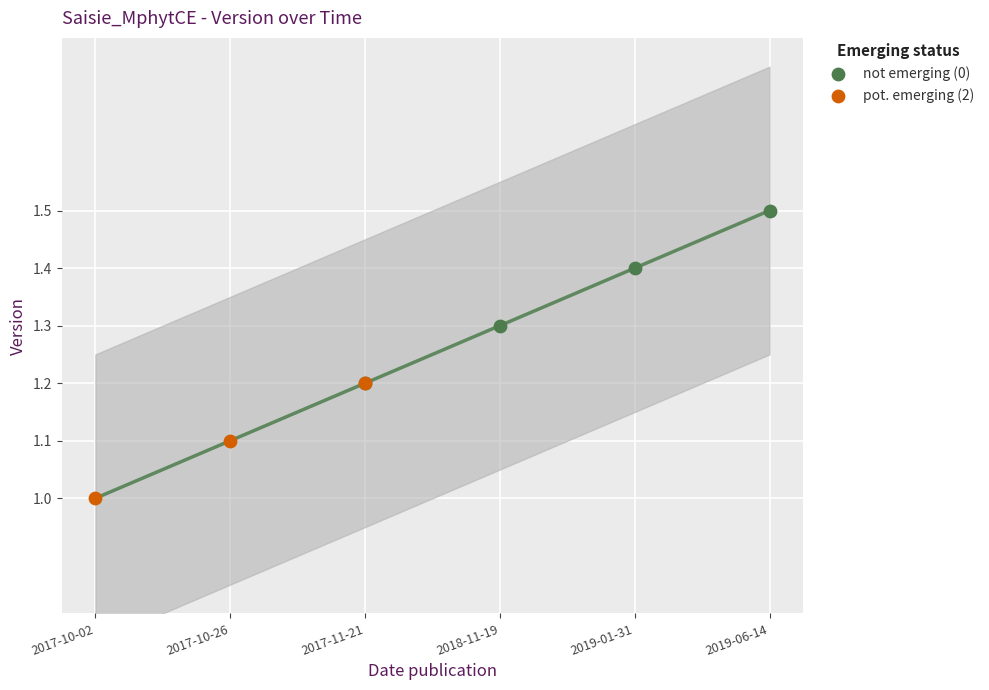

Which series has the widest spread of Y values?

not emerging (0)